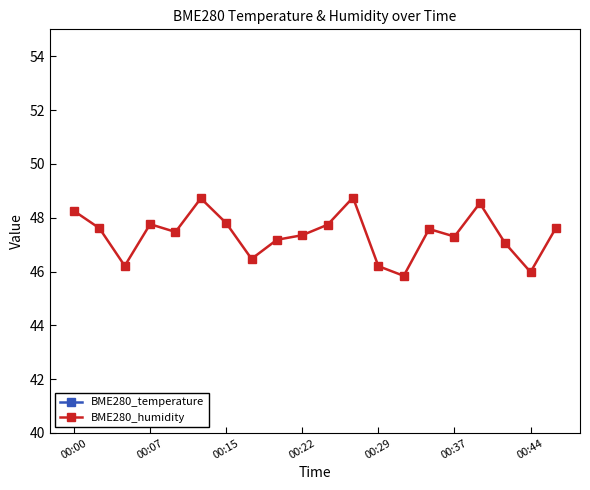

True or false: BME280_temperature and BME280_humidity intersect in this chart.

False